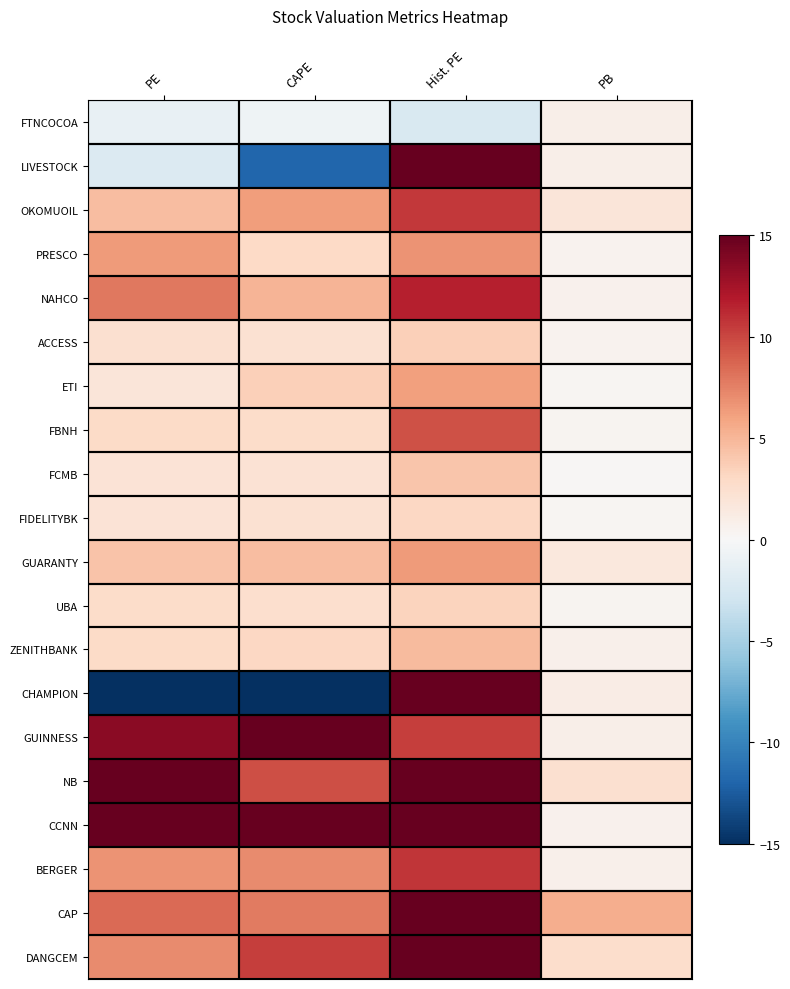

Which label corresponds to the largest value in the chart?

Hist. PE